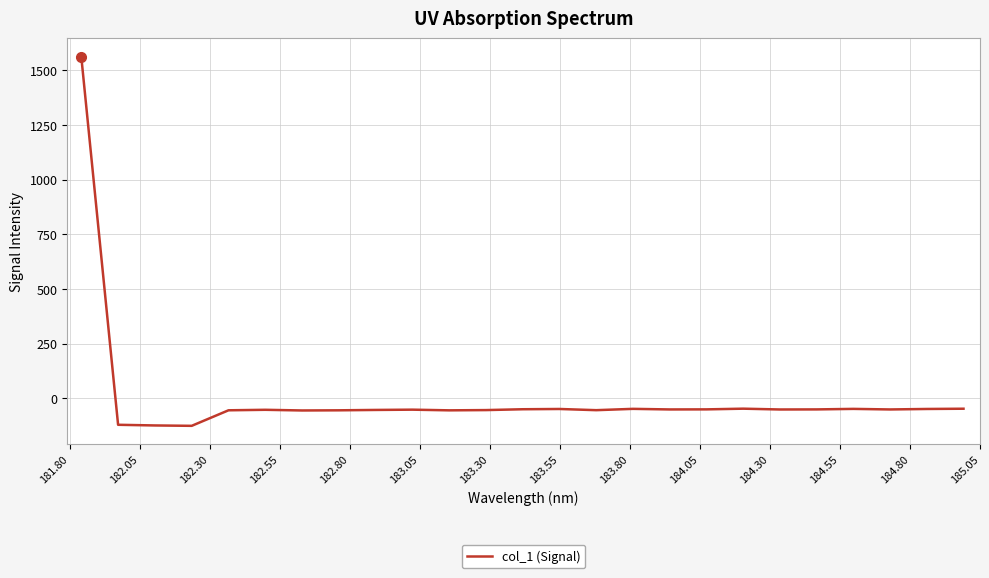

How many series are shown in this chart?

1